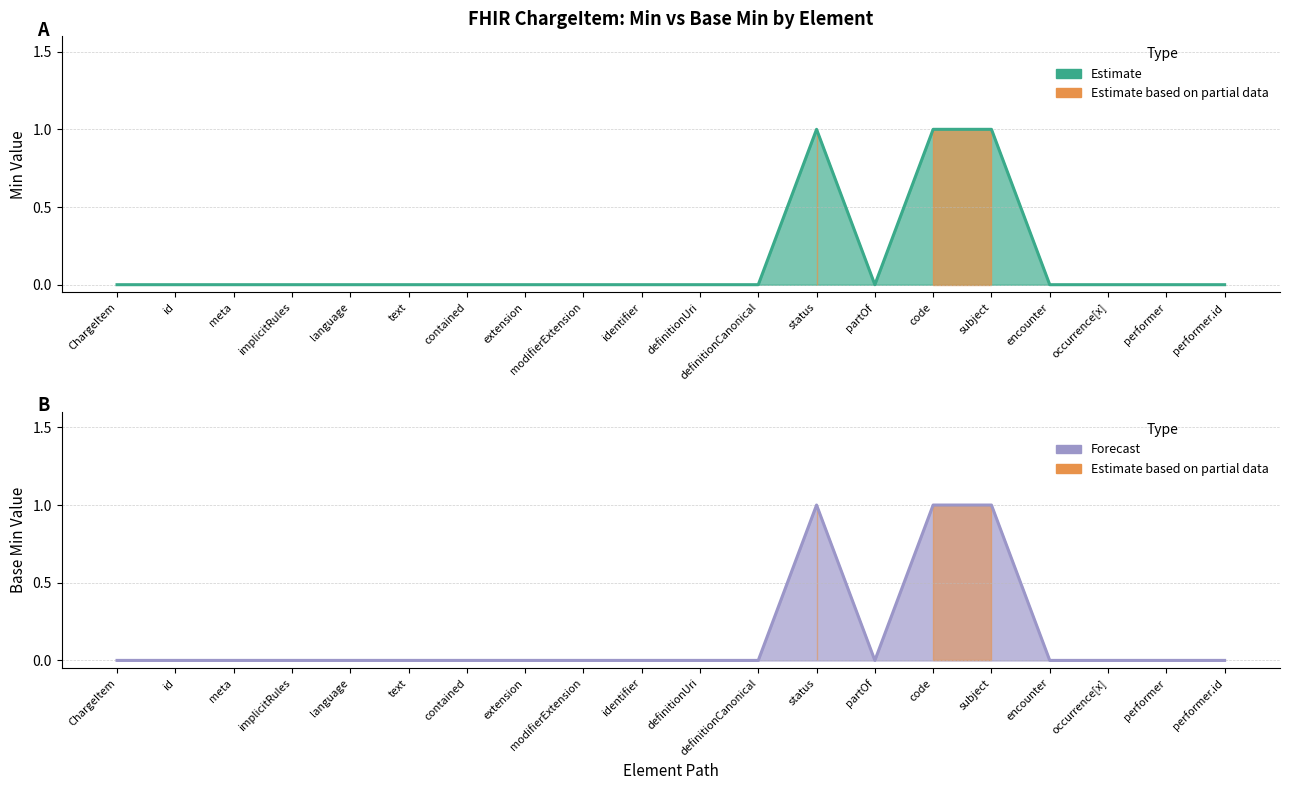

Which series changed the most between identifier and encounter?

Min (Estimate)